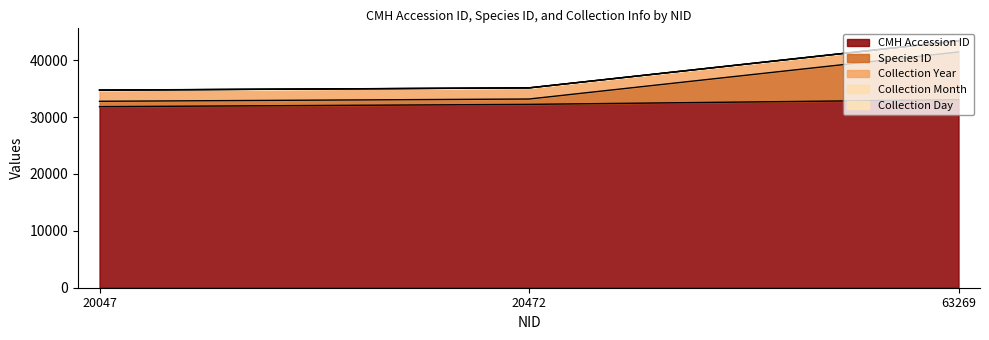

At which category is the sum across all series the highest?

63269